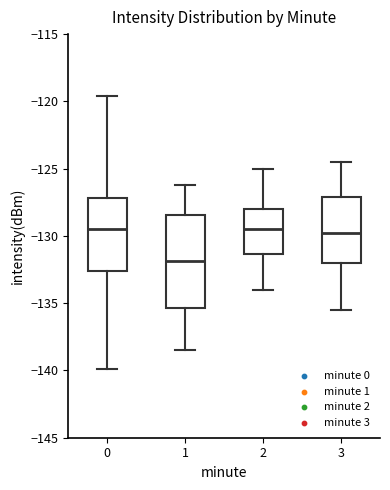

Where does the lower whisker of the box at x = 2 end on the y-axis? The values are not printed on the chart, so give them approximately, as read against the axis.

-134.0